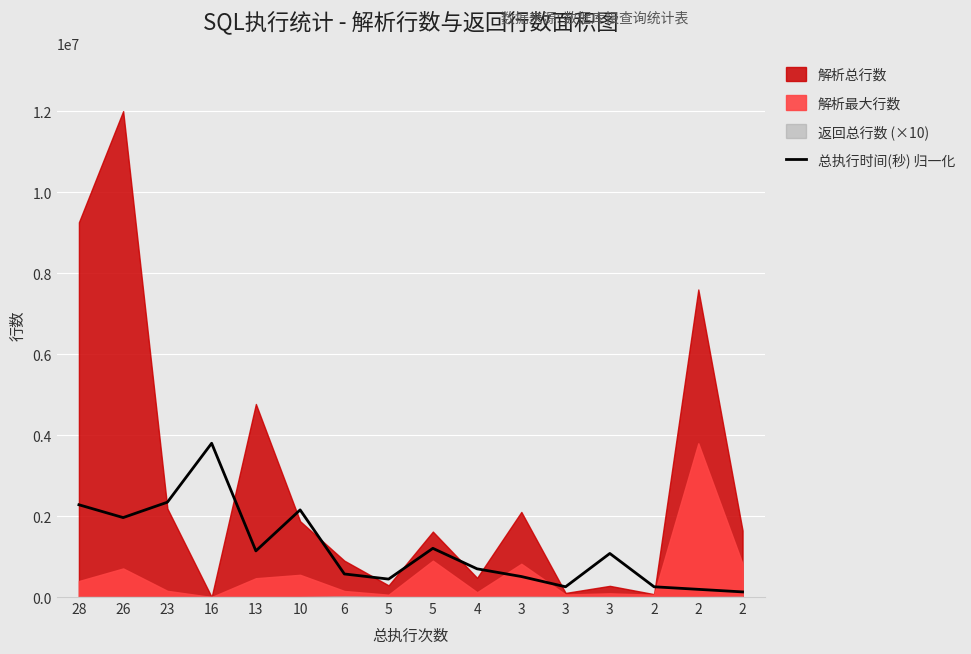

Reading left to right, transcribe all the data shown in this chart.

28=2278349.4	26=1961912.0	23=2341636.9	16=3797249.0	13=1139174.7	10=2151774.4	6=569587.3	5=443012.4	5=1202462.2	4=696162.3	3=506299.9	3=253149.9	3=1075887.2	2=253149.9	2=189862.5	2=126575.0